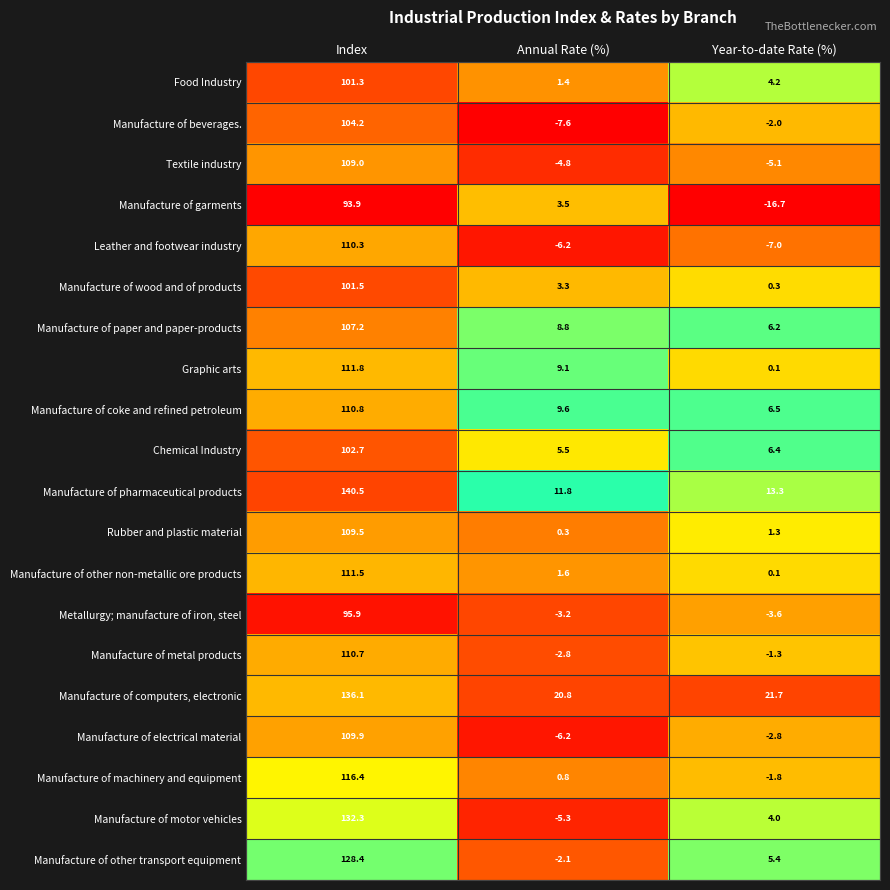

Where is Chemical Industry nearest to the value 54?

Year-to-date Rate (%)